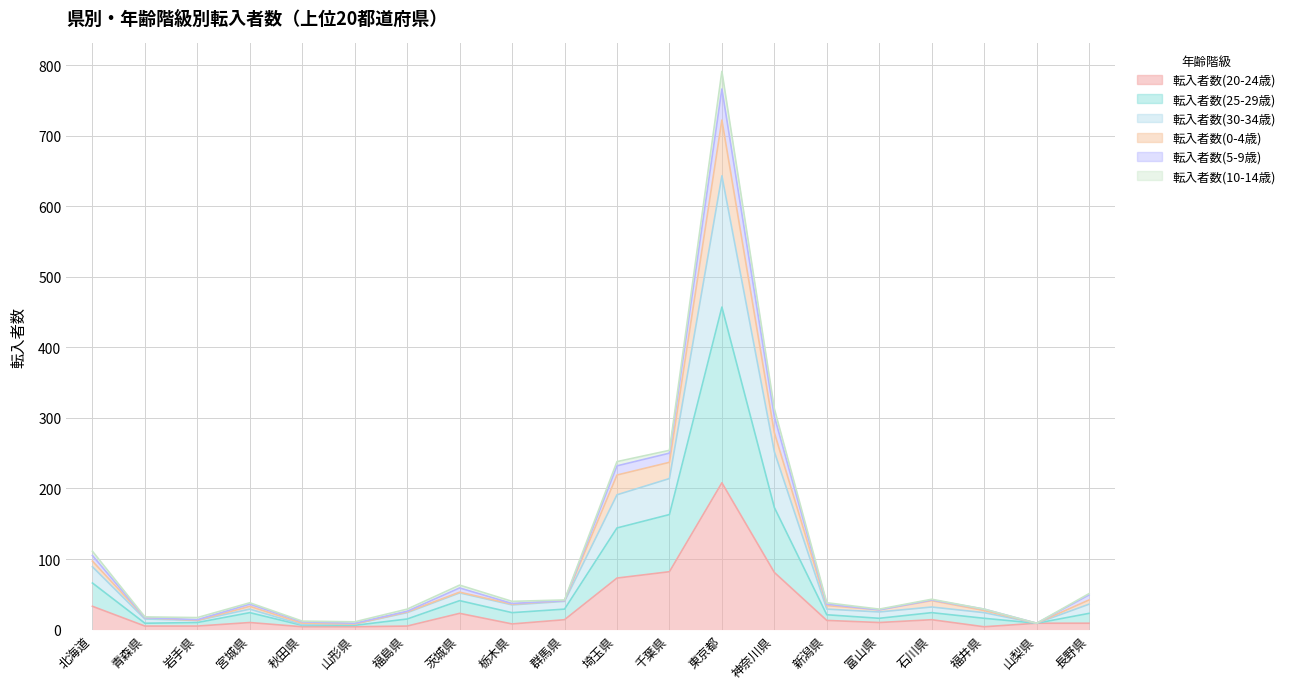

Does the chart have visible grid lines?

Yes